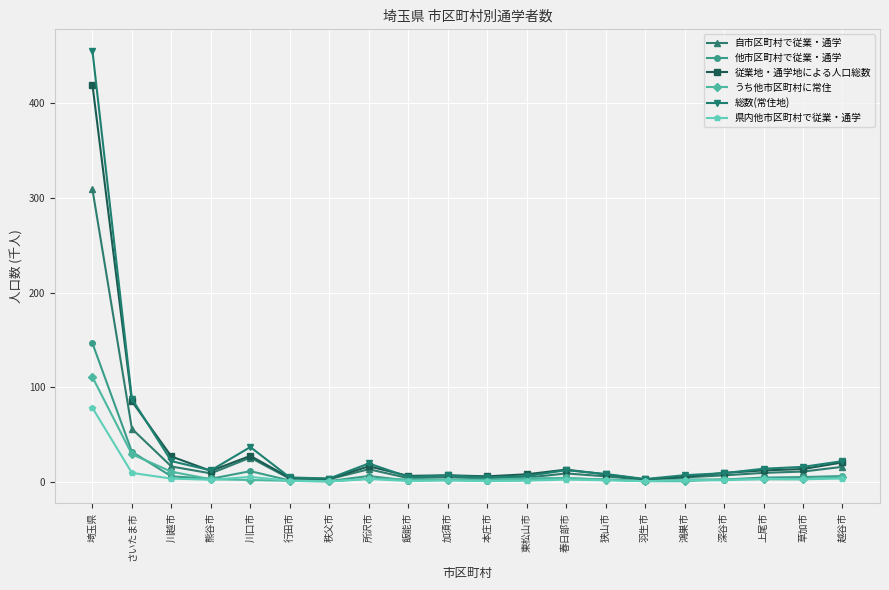

Which series has the largest range (max minus min)?

総数(常住地)